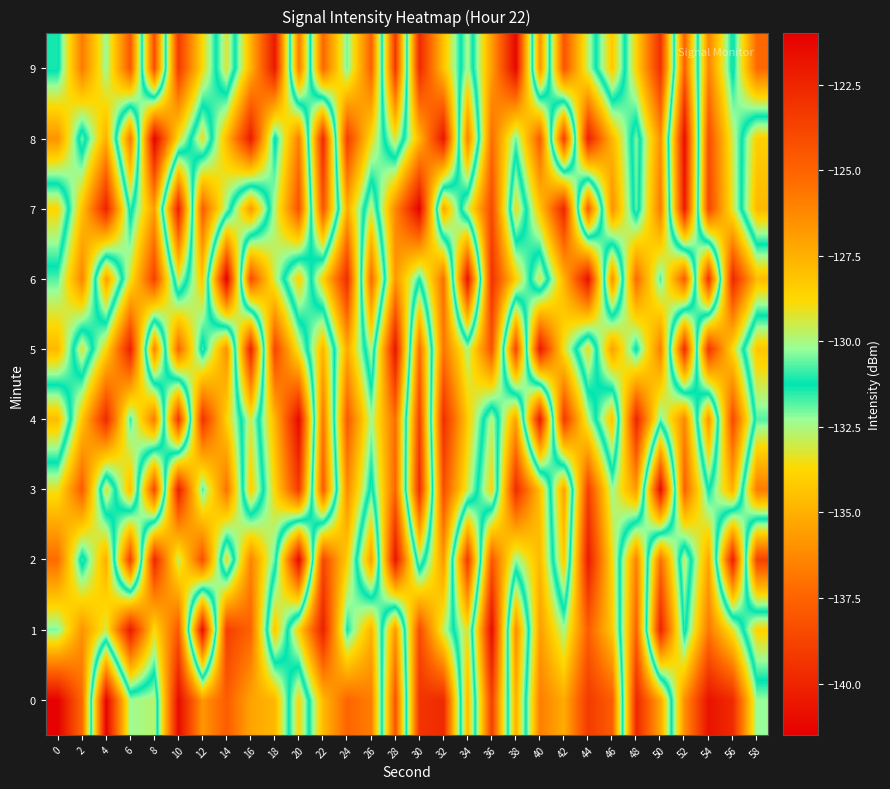

Which category has the lowest value across all series?

14